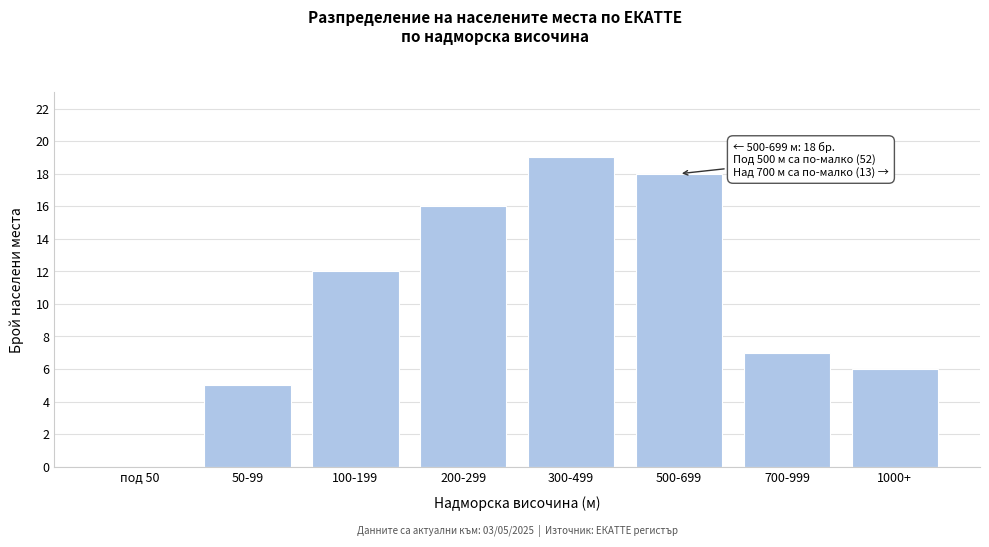

Reading left to right, transcribe all the data shown in this chart.

под 50=0	50-99=5	100-199=12	200-299=16	300-499=19	500-699=18	700-999=7	1000+=6